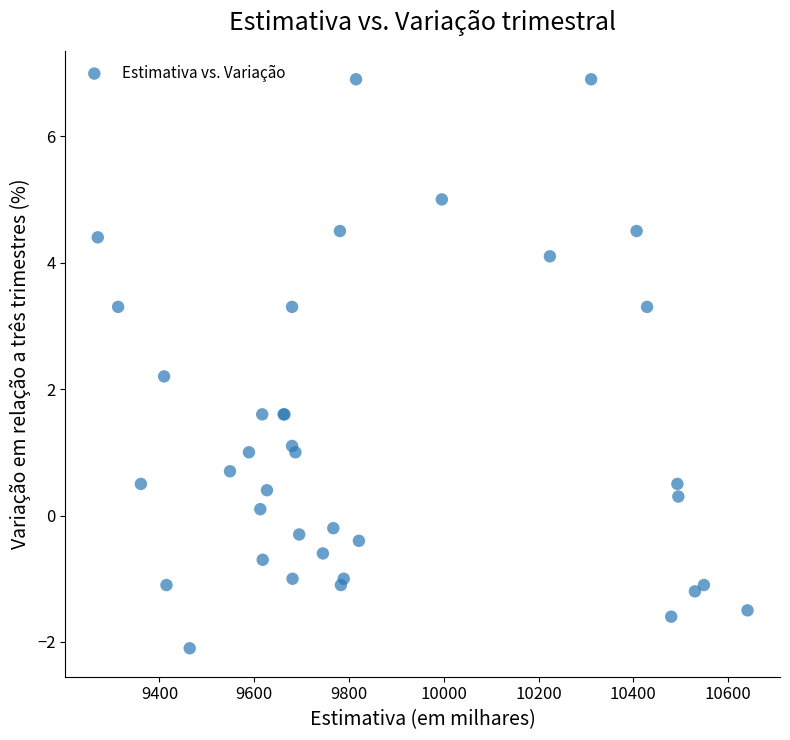

What Y value in the scatter plot is closest to 2?

2.2